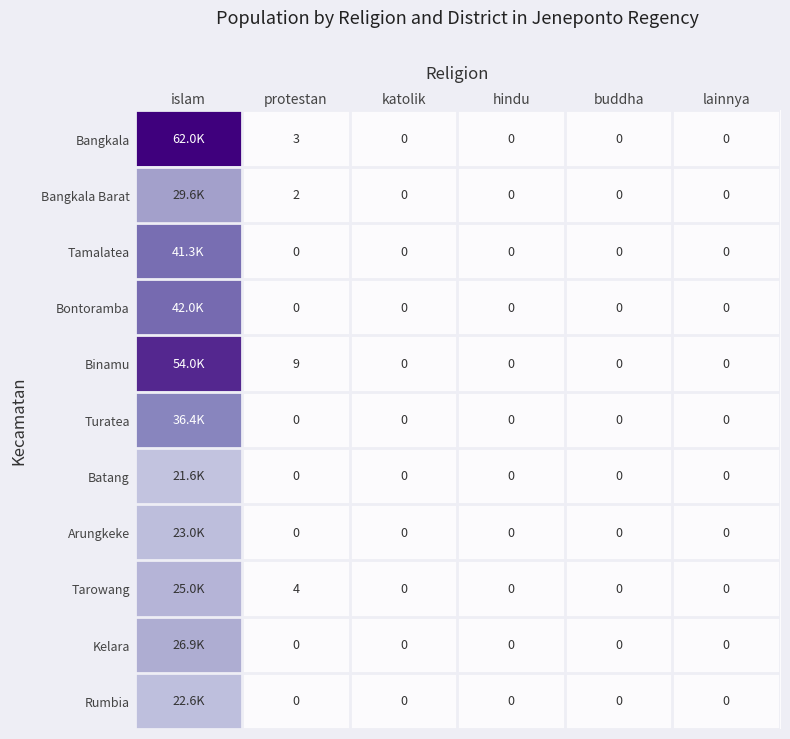

How many values in Arungkeke are above zero?

1